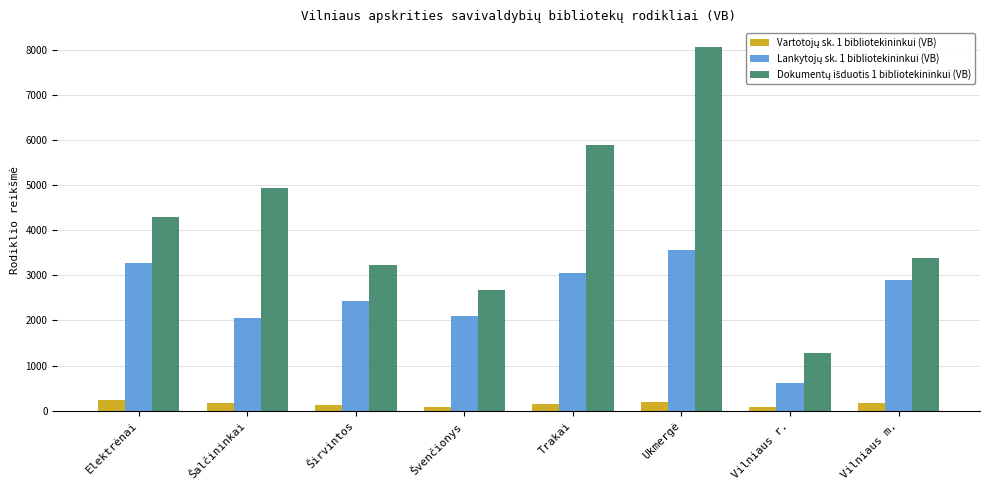

What is the difference between the highest and lowest values at Vilniaus m.?

3206